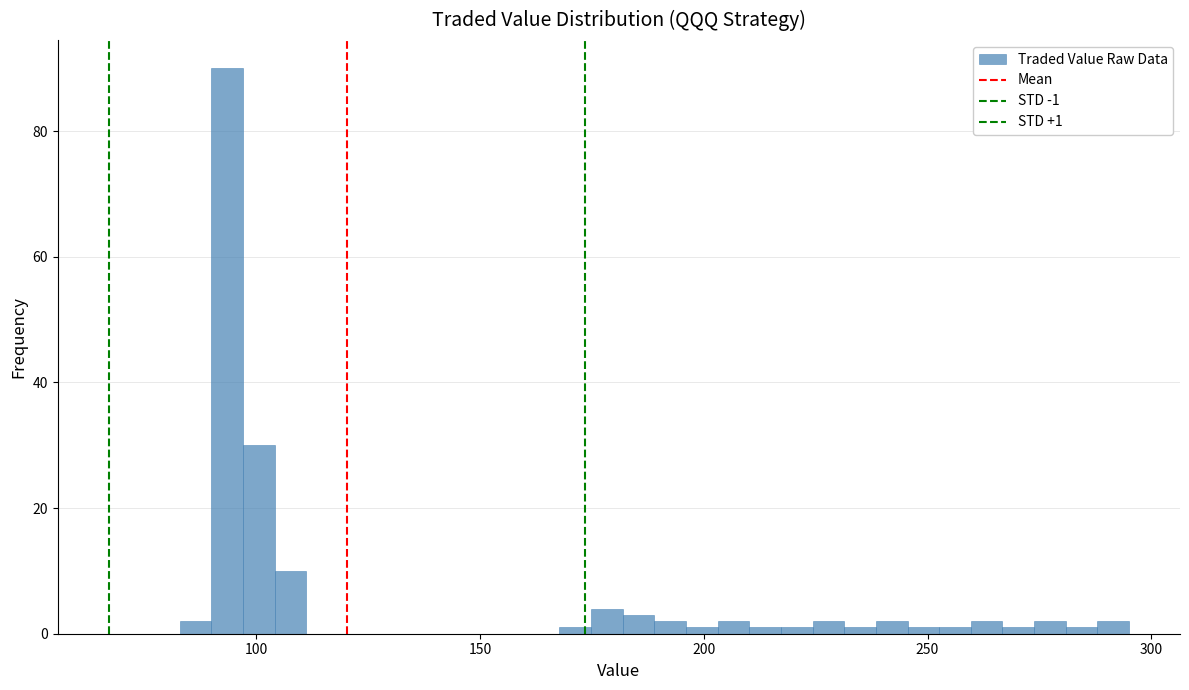

Read against the x-axis, roughly where is the centre of the tallest bar?

95